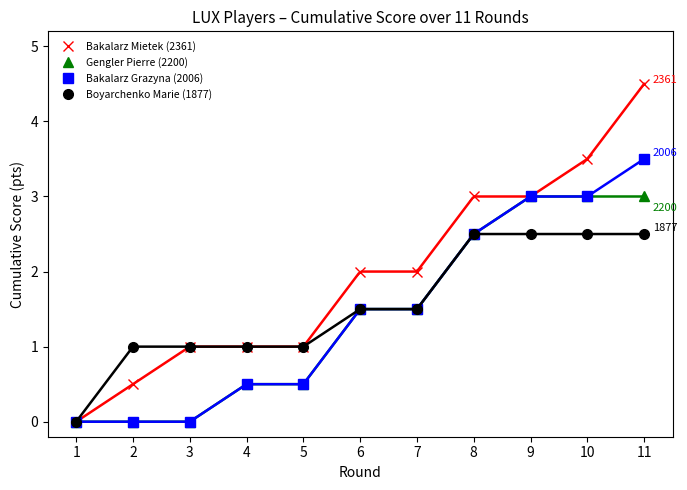

True or false: Bakalarz Mietek (2361) and Boyarchenko Marie (1877) cross at least once.

False